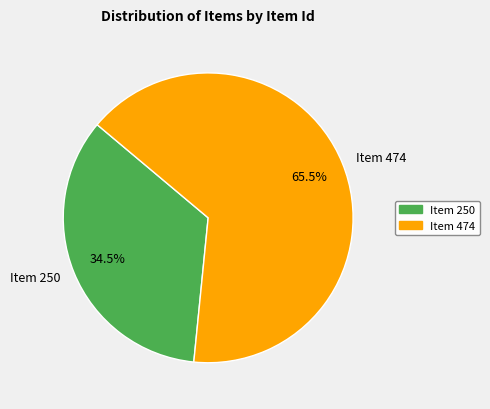

What is the majority slice?

Item 474